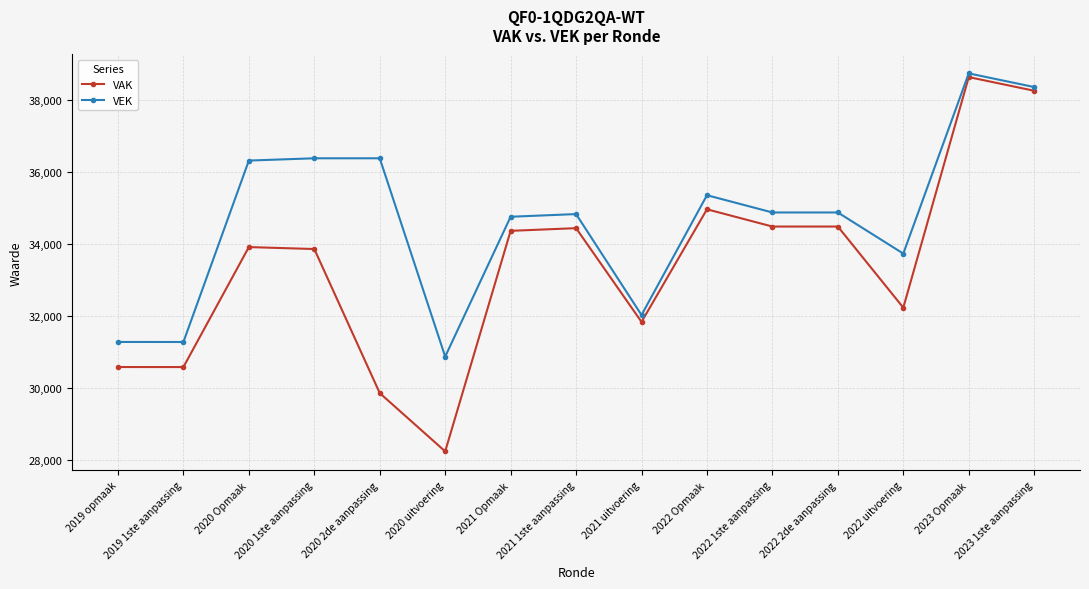

How many series are shown in this chart?

2